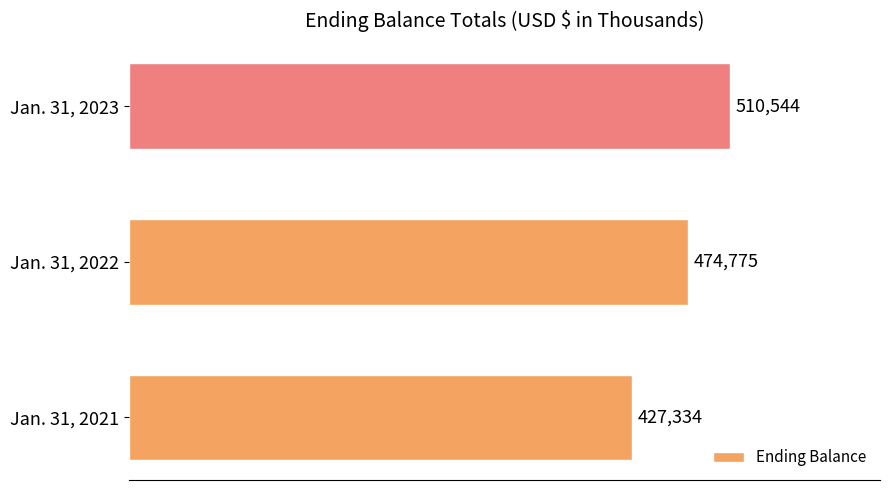

Count the number of data series in this chart.

1